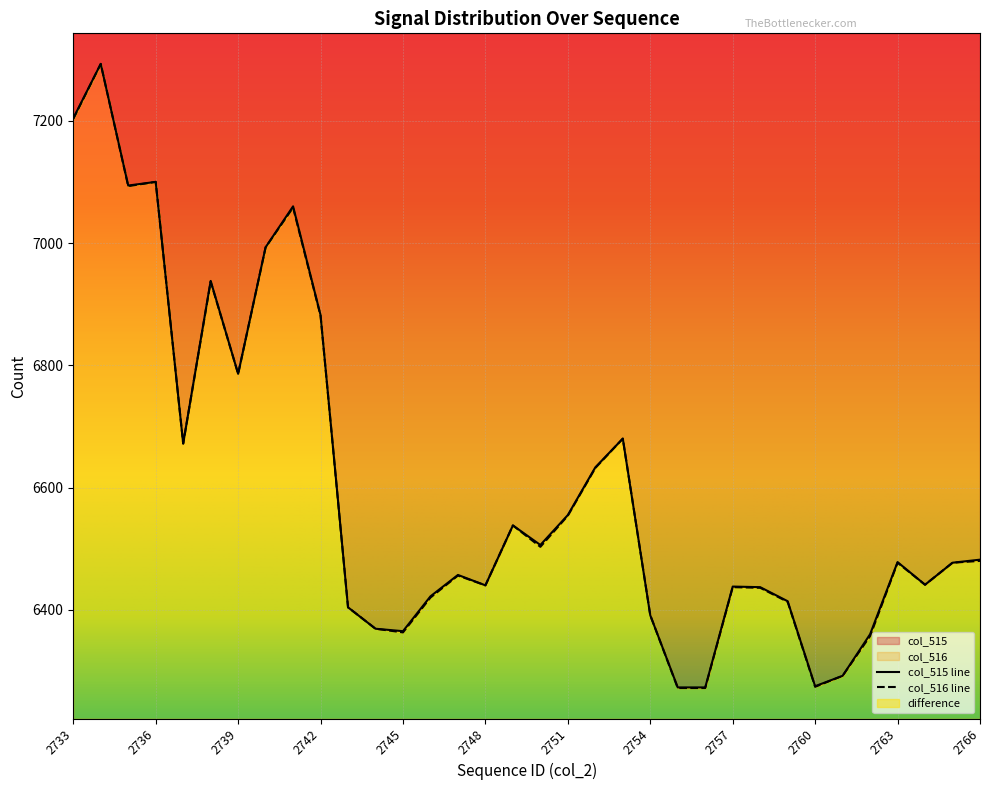

What is the value of the col_515 point at the 29th from the left?

6292